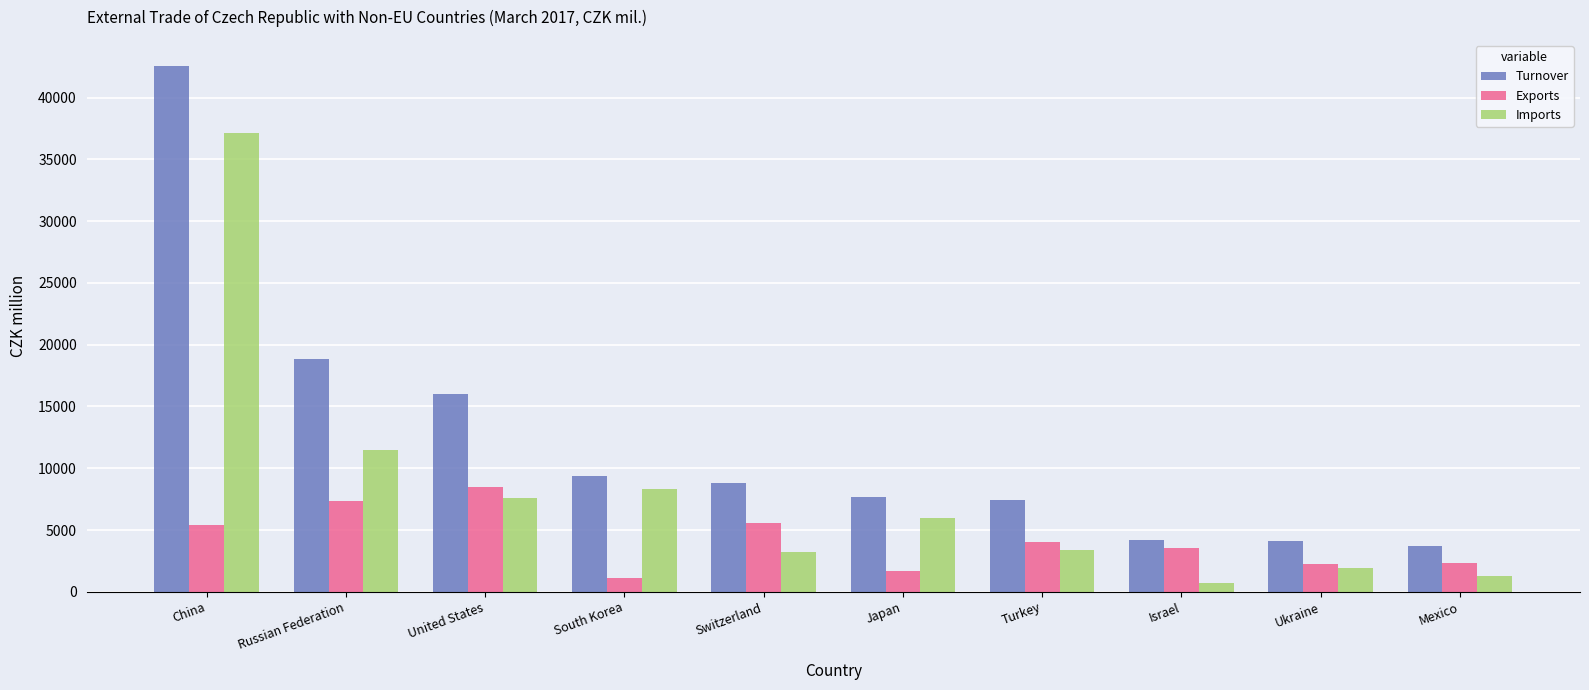

Between United States and Mexico, which series saw the biggest shift?

Turnover